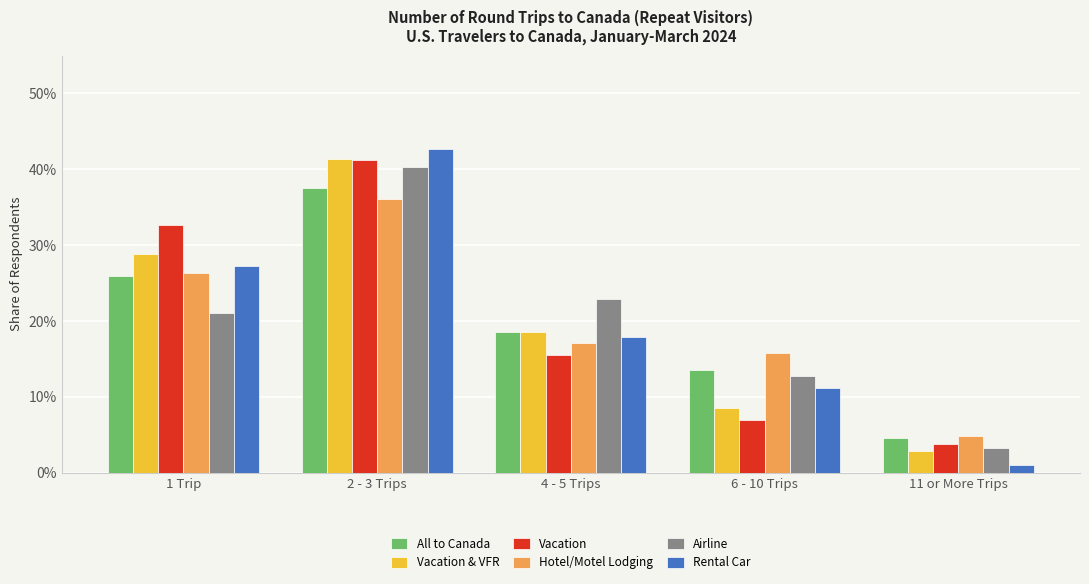

Which label corresponds to the largest value in the chart?

2 - 3 Trips